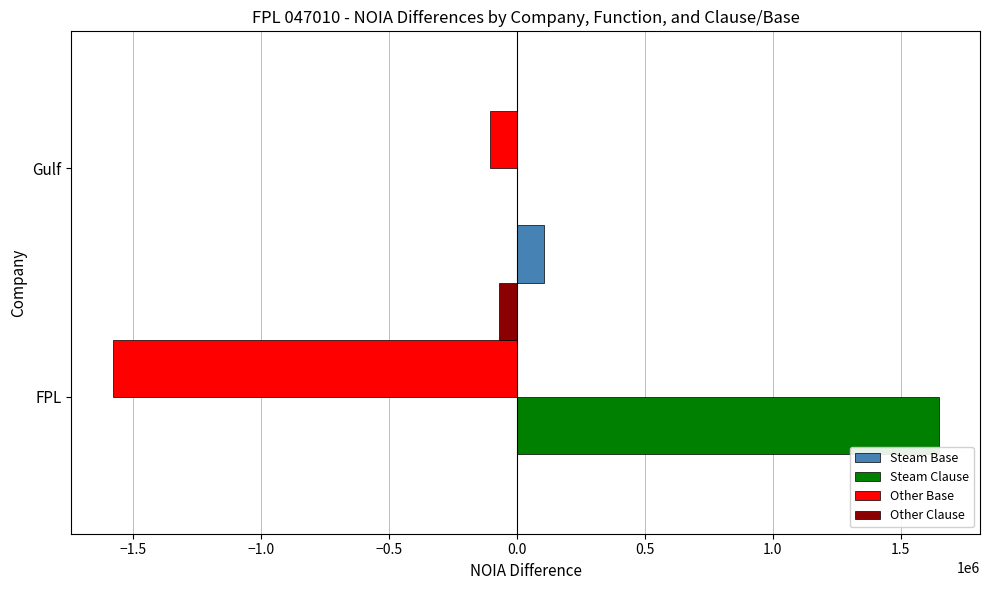

Which series has the largest total across all categories?

Steam Clause